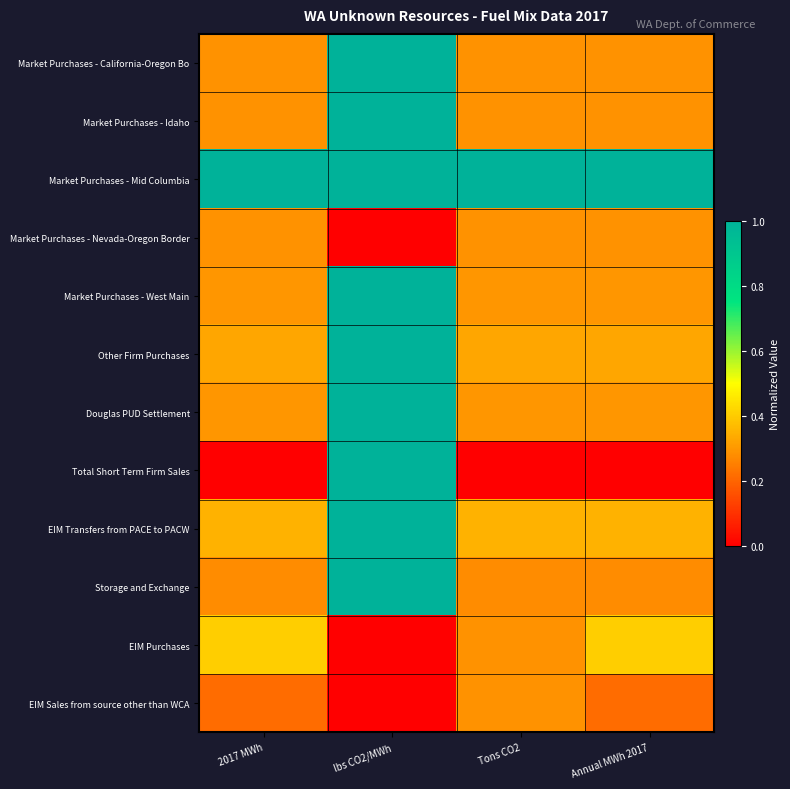

Reading left to right, what are all the values shown in this chart?

Market Purchases - California-Oregon Bo: 2017 MWh=0.3	lbs CO2/MWh=1.0	Tons CO2=0.3	Annual MWh 2017=0.3
Market Purchases - Idaho: 2017 MWh=0.3	lbs CO2/MWh=1.0	Tons CO2=0.3	Annual MWh 2017=0.3
Market Purchases - Mid Columbia: 2017 MWh=1.0	lbs CO2/MWh=1.0	Tons CO2=1.0	Annual MWh 2017=1.0
Market Purchases - Nevada-Oregon Border: 2017 MWh=0.3	lbs CO2/MWh=0.0	Tons CO2=0.3	Annual MWh 2017=0.3
Market Purchases - West Main: 2017 MWh=0.3	lbs CO2/MWh=1.0	Tons CO2=0.3	Annual MWh 2017=0.3
Other Firm Purchases: 2017 MWh=0.3	lbs CO2/MWh=1.0	Tons CO2=0.3	Annual MWh 2017=0.3
Douglas PUD Settlement: 2017 MWh=0.3	lbs CO2/MWh=1.0	Tons CO2=0.3	Annual MWh 2017=0.3
Total Short Term Firm Sales: 2017 MWh=0.0	lbs CO2/MWh=1.0	Tons CO2=0.0	Annual MWh 2017=0.0
EIM Transfers from PACE to PACW: 2017 MWh=0.4	lbs CO2/MWh=1.0	Tons CO2=0.4	Annual MWh 2017=0.4
Storage and Exchange: 2017 MWh=0.3	lbs CO2/MWh=1.0	Tons CO2=0.3	Annual MWh 2017=0.3
EIM Purchases: 2017 MWh=0.4	lbs CO2/MWh=0.0	Tons CO2=0.3	Annual MWh 2017=0.4
EIM Sales from source other than WCA: 2017 MWh=0.2	lbs CO2/MWh=0.0	Tons CO2=0.3	Annual MWh 2017=0.2